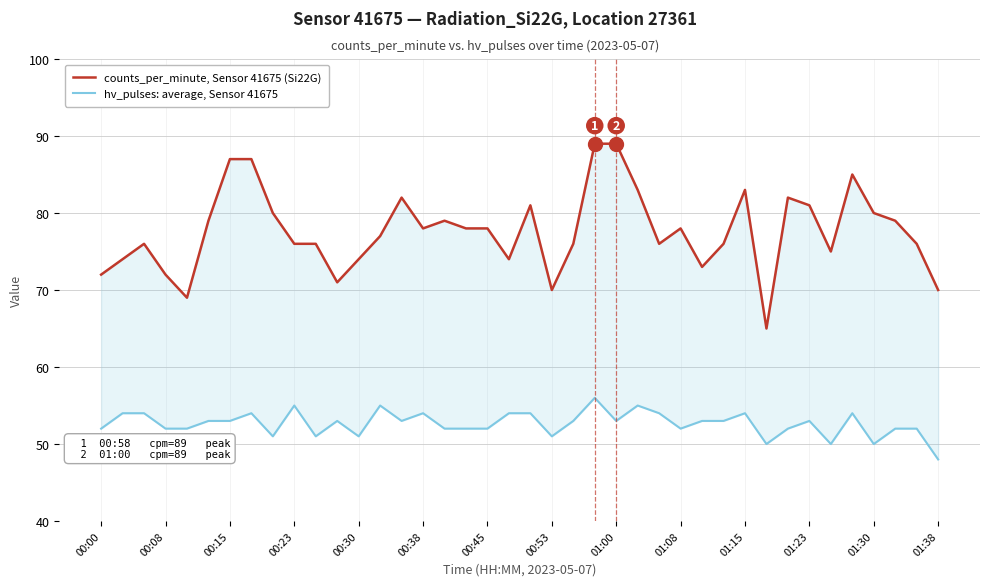

True or false: hv_pulses: average, Sensor 41675 has a value of 53 at 14.

True